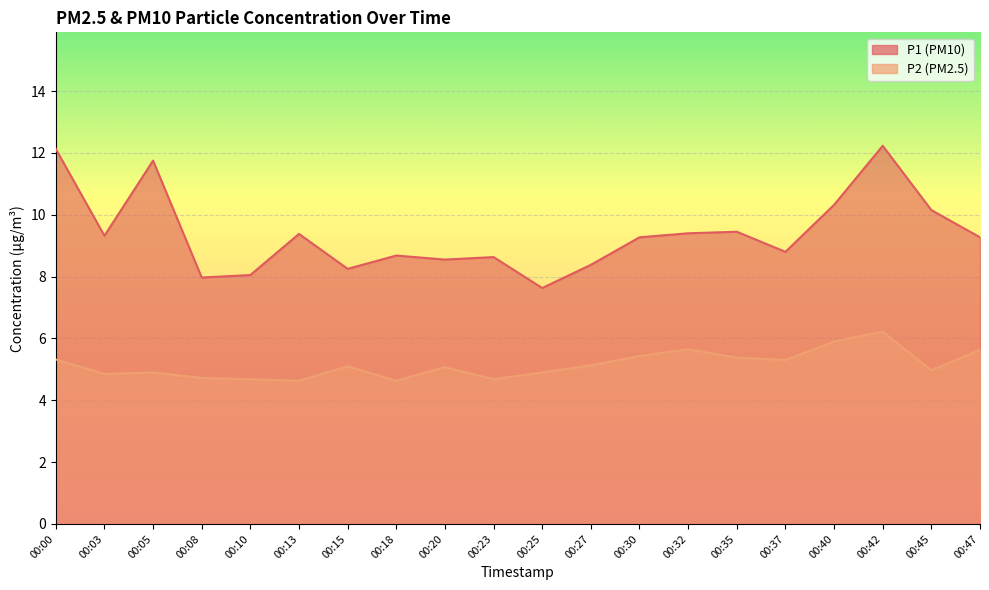

Rank the series by their average value, from lowest to highest.

P2, P1